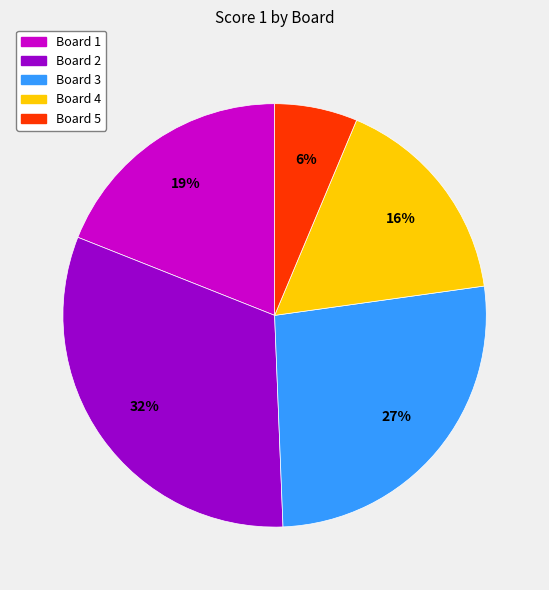

Rank the categories by value from lowest to highest.

Board 5, Board 4, Board 1, Board 3, Board 2